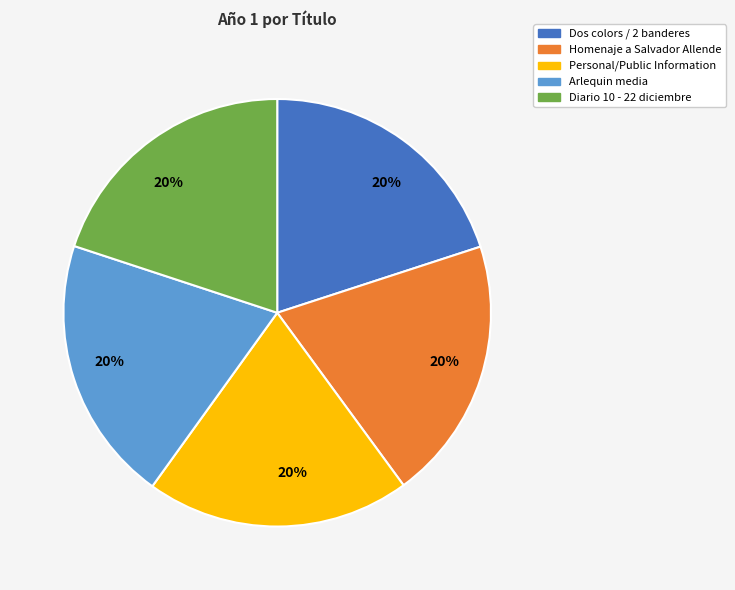

Is there any slice that represents more than half of the pie?

No